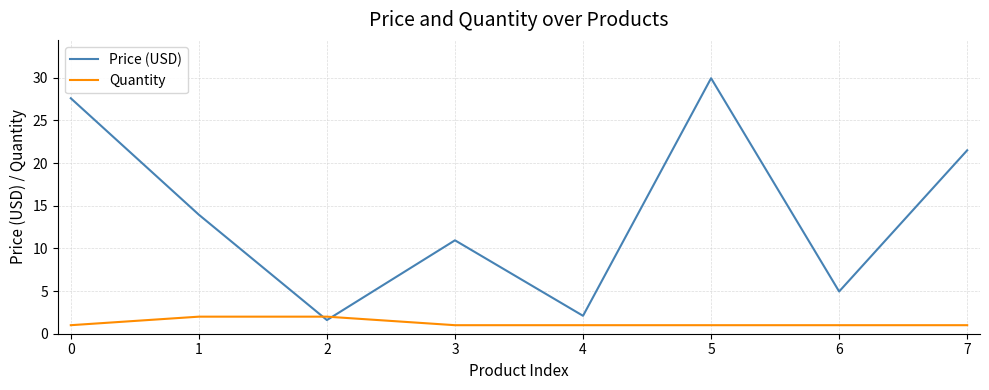

How many intersections are there between Quantity and Price (USD)?

2